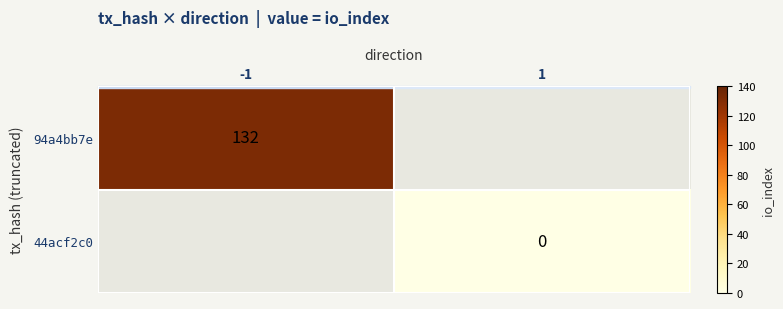

At how many categories does at least one series exceed 36?

1